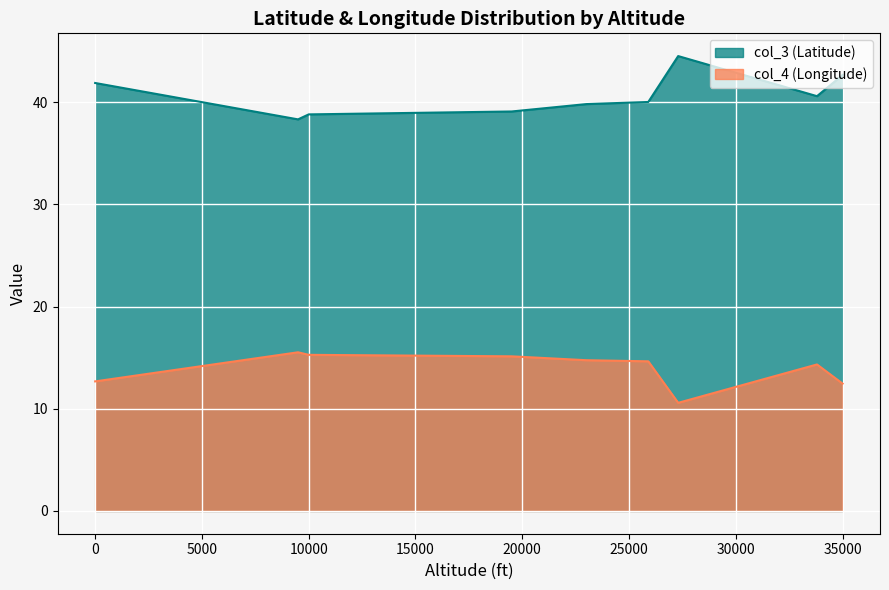

How many distinct data groups are displayed?

2